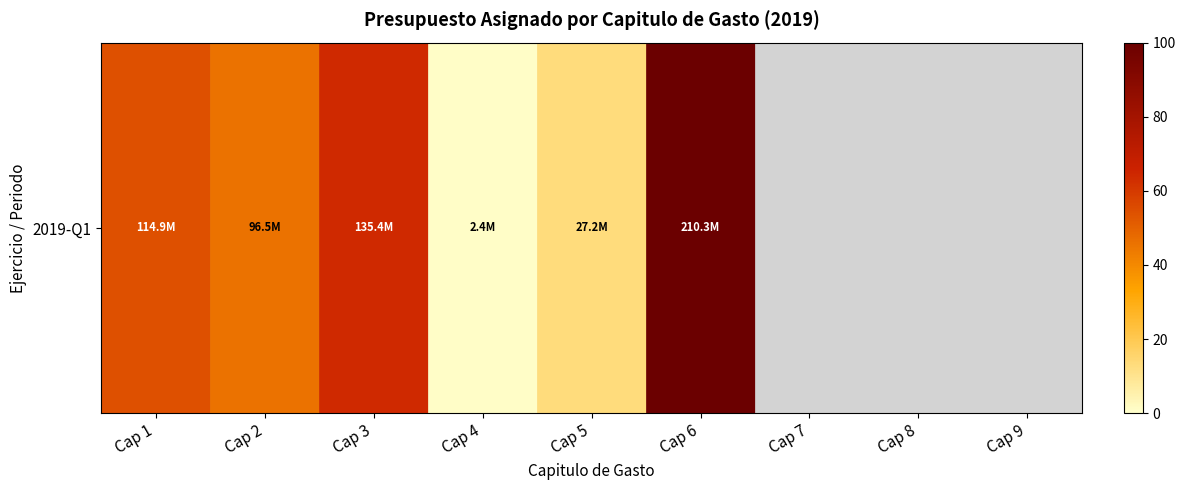

Which has a higher value, Cap 1 or Cap 3?

Cap 3